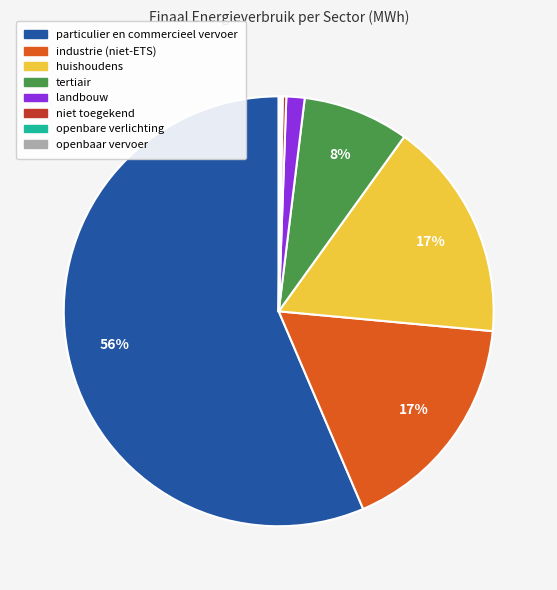

Is there a majority slice in this chart?

Yes